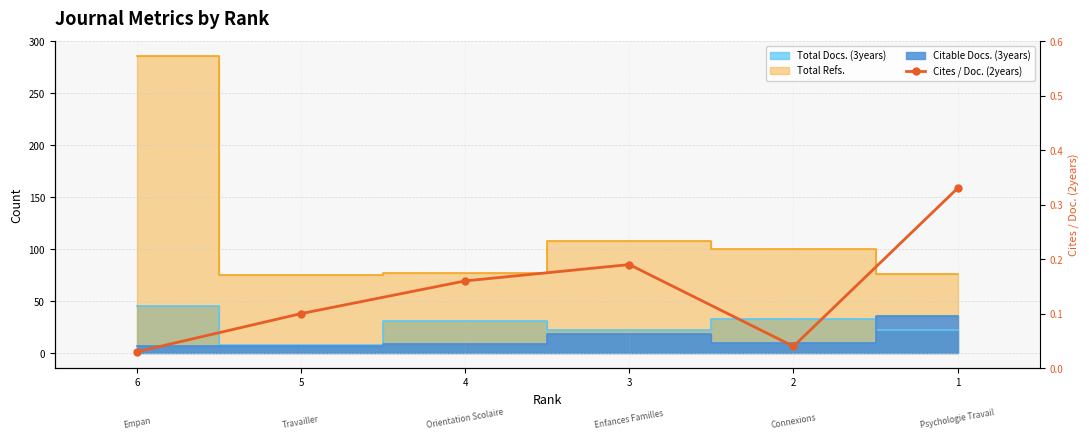

At which label is the value closest to 0?

6